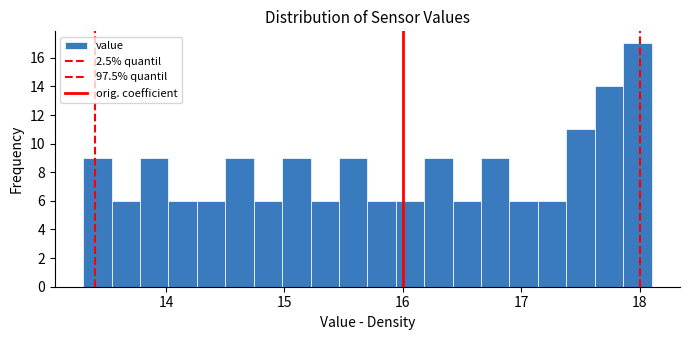

Around what value on the x-axis is the tallest bar? Give the approximate position of its centre, as read against the axis.

18.0